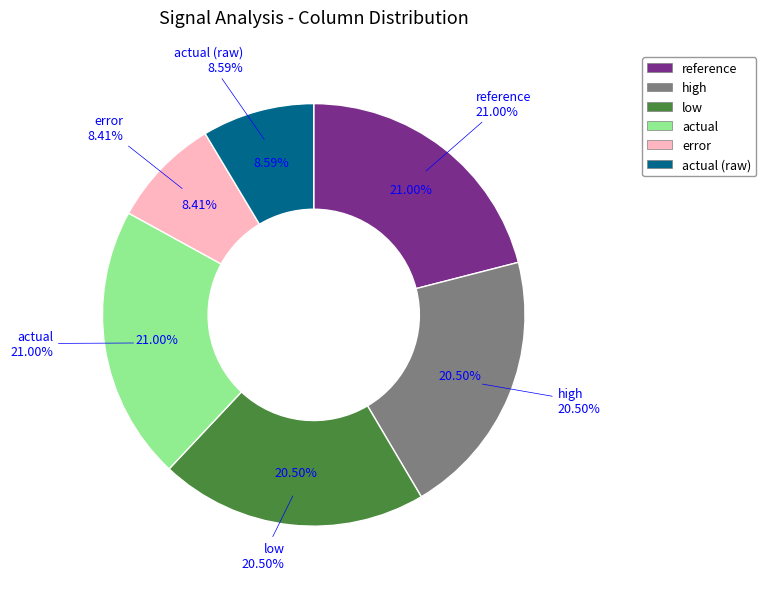

Which slice is the largest?

reference